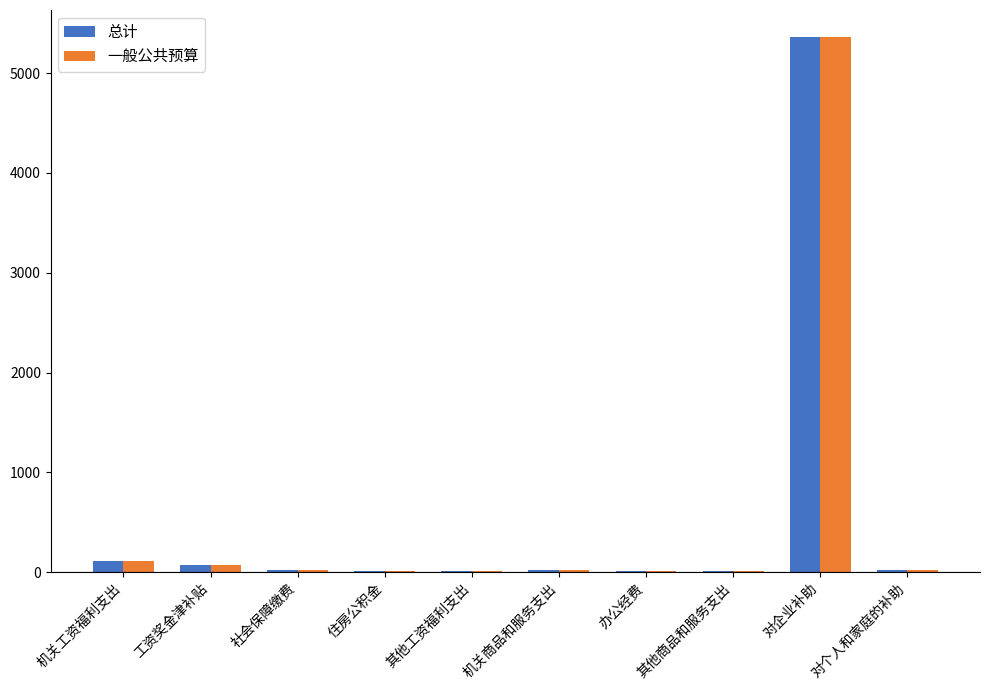

How many values in the 总计 series exceed 23?

5